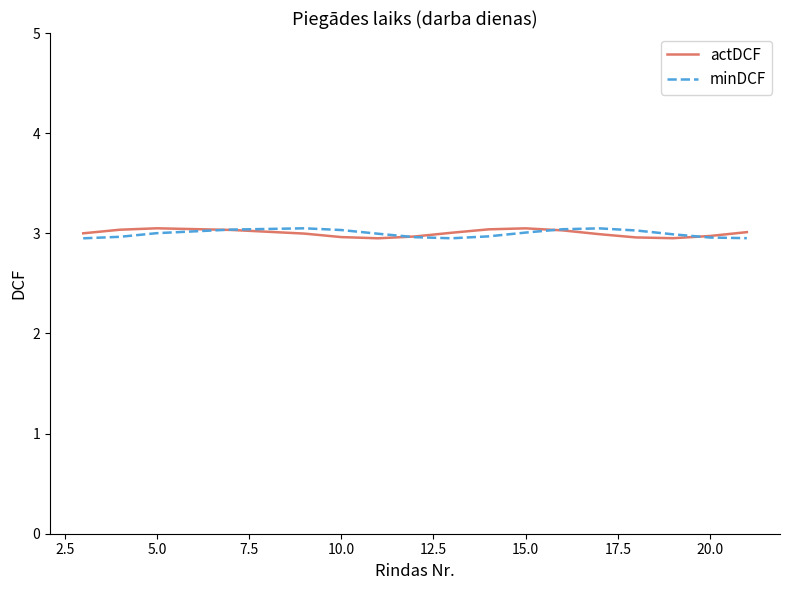

What is the minimum value shown in the chart?

3.0